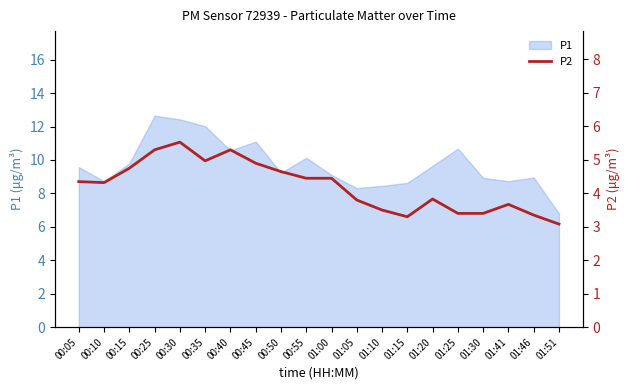

Which has a higher value, 00:40 or 00:05?

00:40